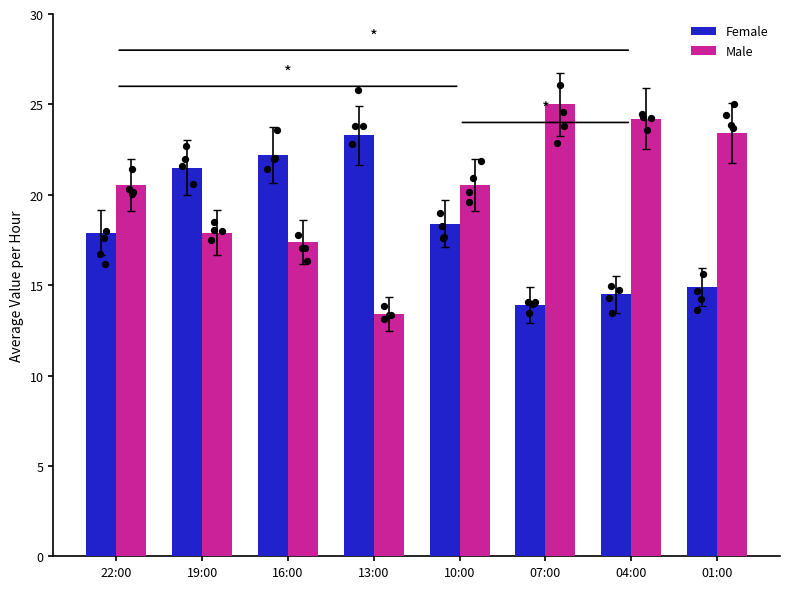

Which series has the largest total across all categories?

Male